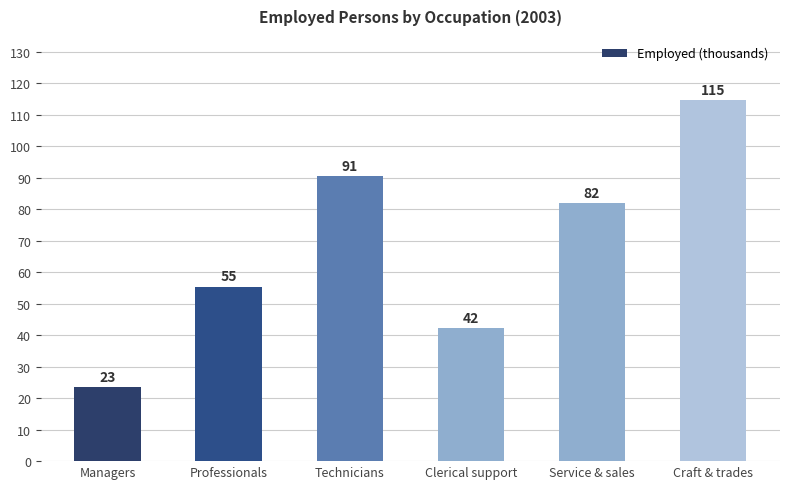

What is the value of the 3rd bar from the left?

90.6